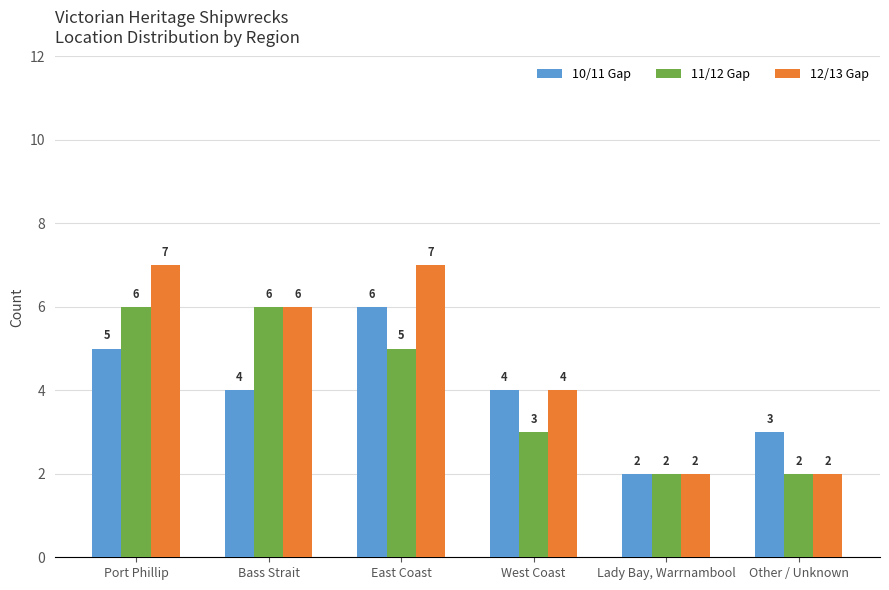

The value of 10/11 Gap at Bass Strait is 4. True or false?

True